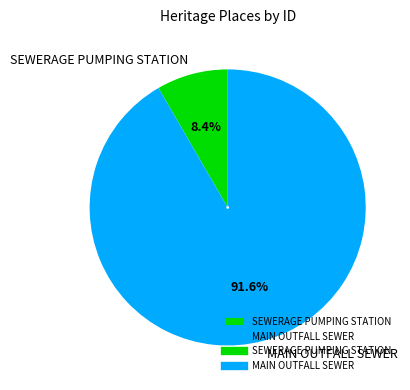

Between MAIN OUTFALL SEWER and SEWERAGE PUMPING STATION, which is larger?

MAIN OUTFALL SEWER